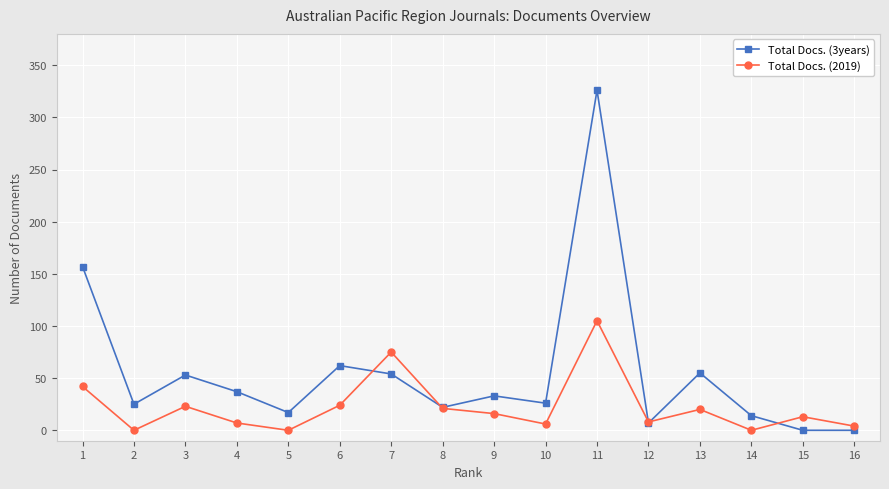

How many data points in Total Docs. (2019) are less than 16?

8